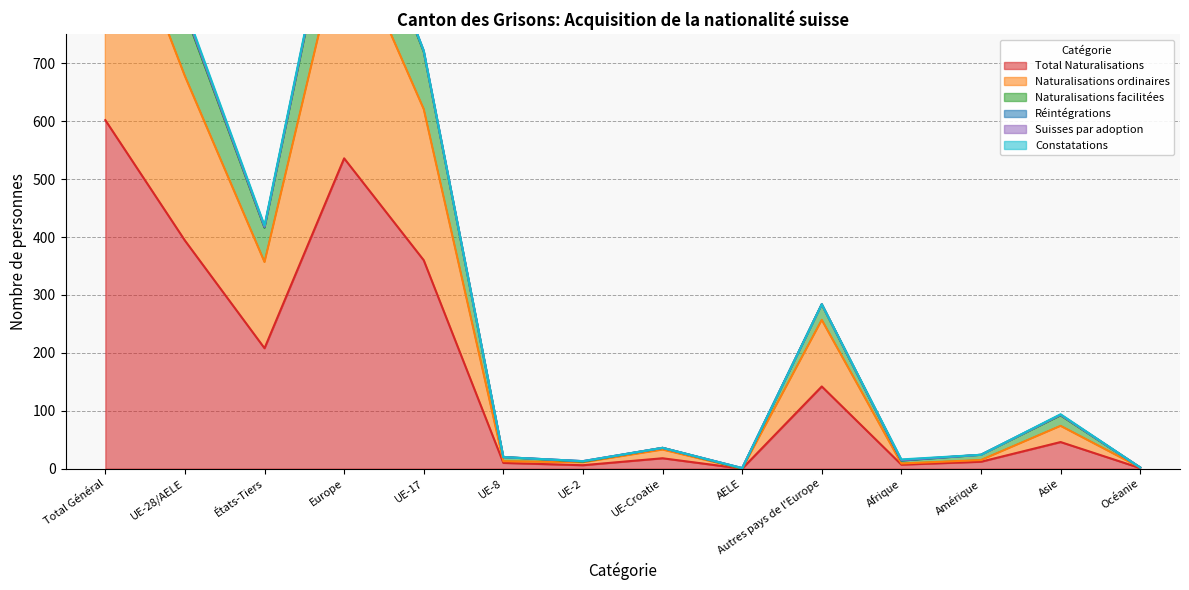

In Total Naturalisations, how many points are higher than both neighbors (excluding endpoints)?

4